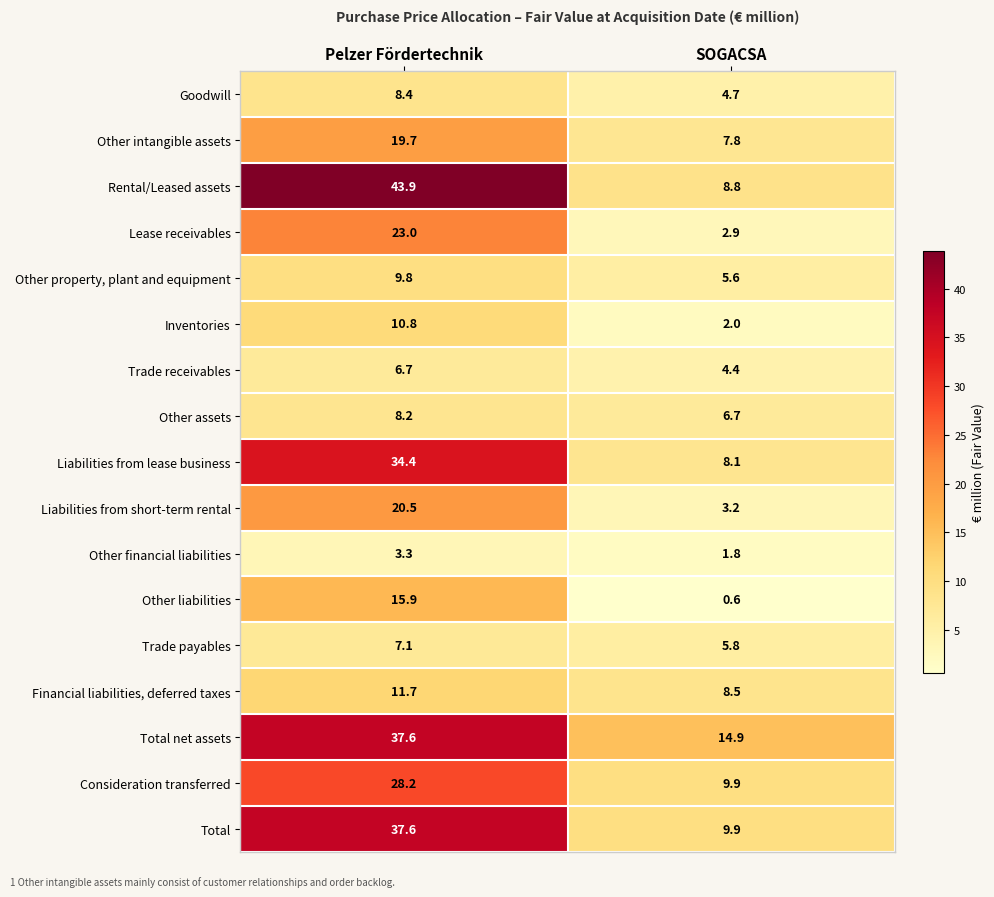

At which label is Consideration transferred closest to 19?

SOGACSA